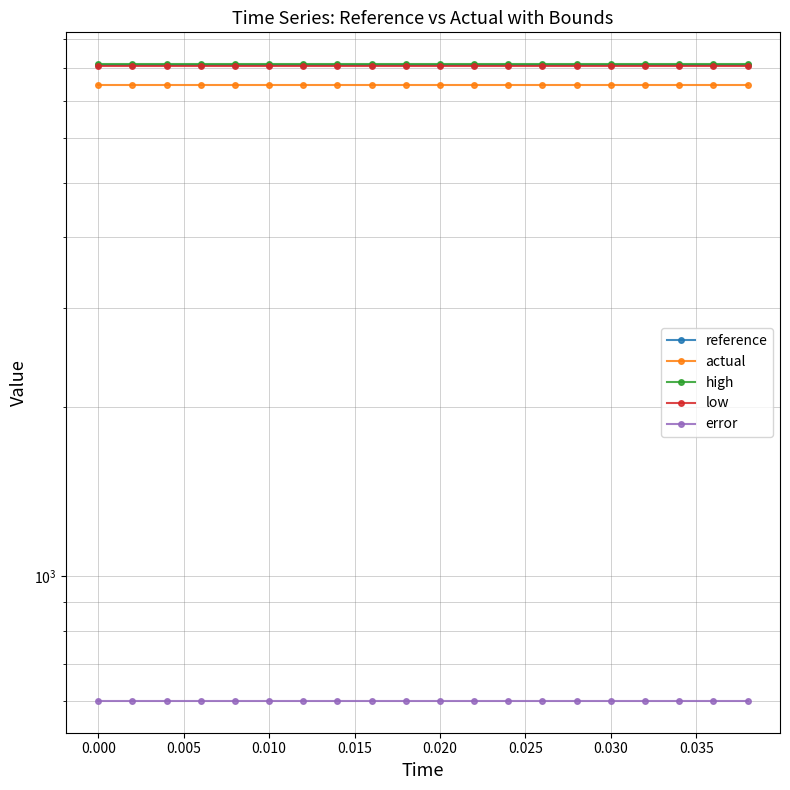

Does the chart have visible grid lines?

Yes